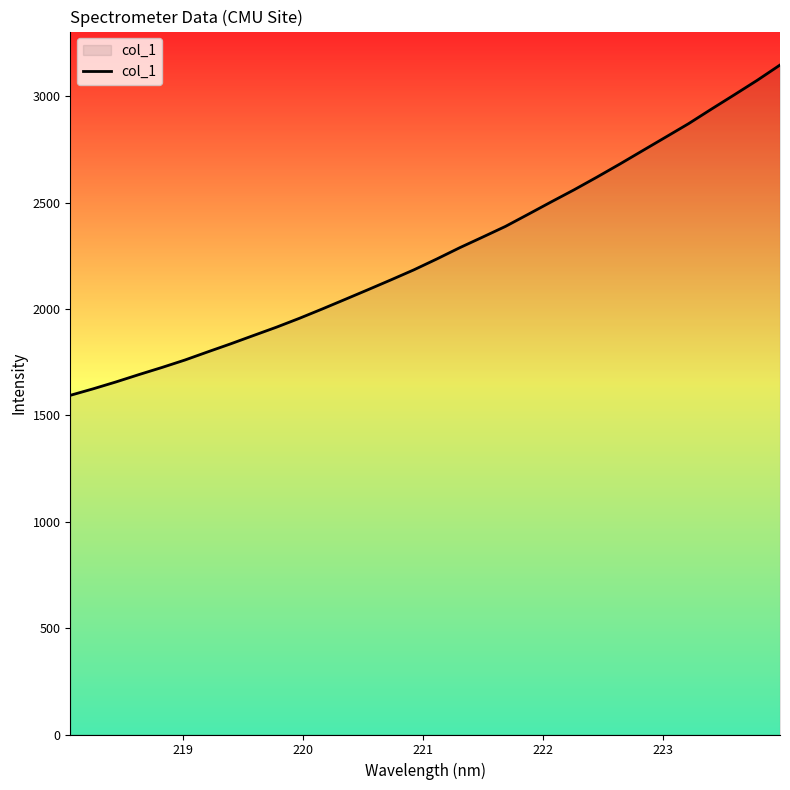

What is the smallest value displayed?

1594.3